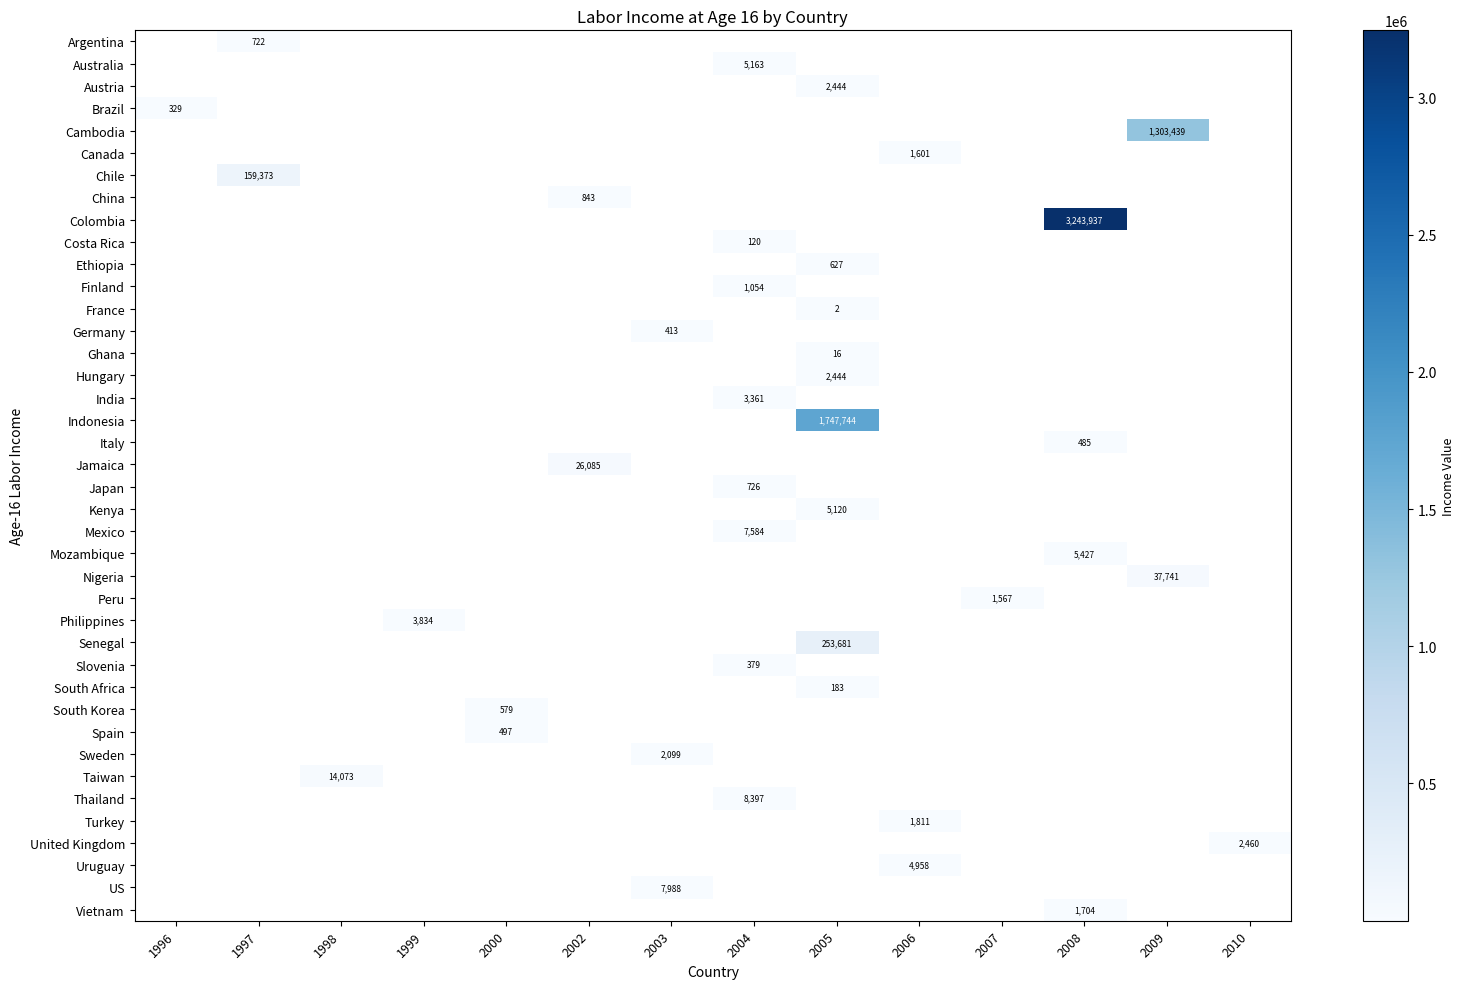

What is the minimum value shown in the chart?

1.5